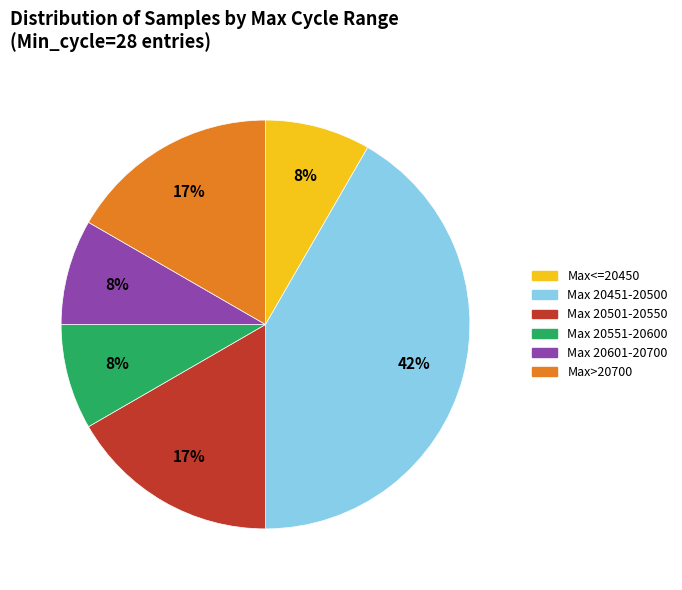

The Max>20700 slice represents 30% of the pie. True or false?

False